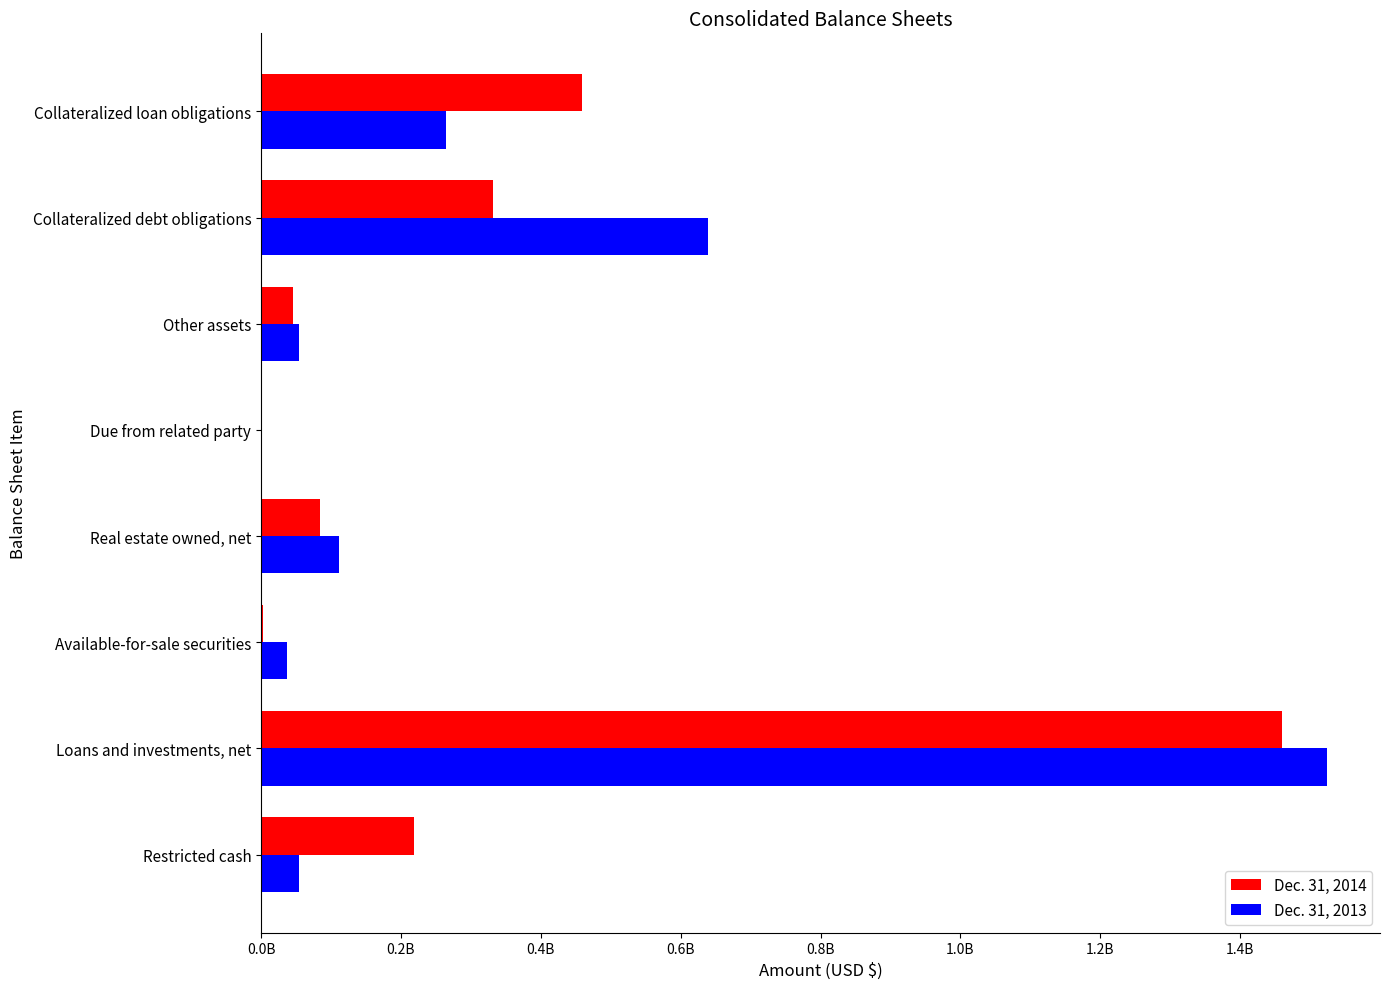

Which series has the largest total across all categories?

Dec. 31, 2013